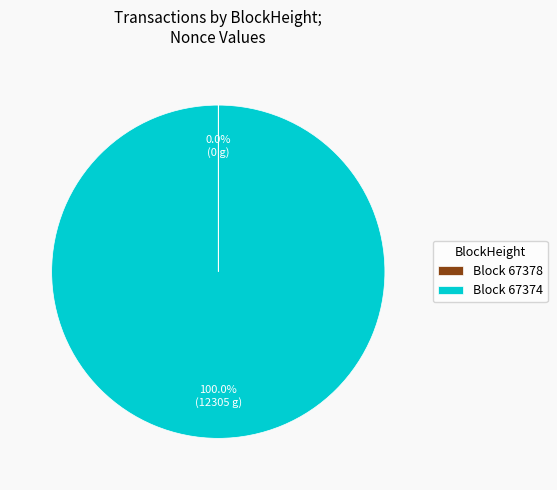

Does any single category account for the majority?

Yes